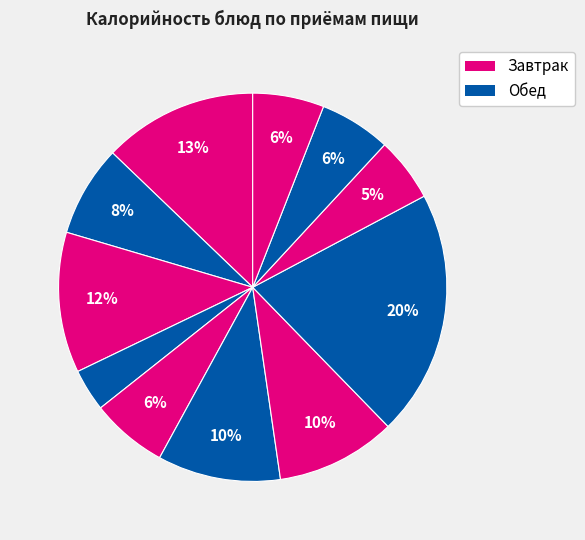

Which slice is the largest?

Гороховое пюре с маслом